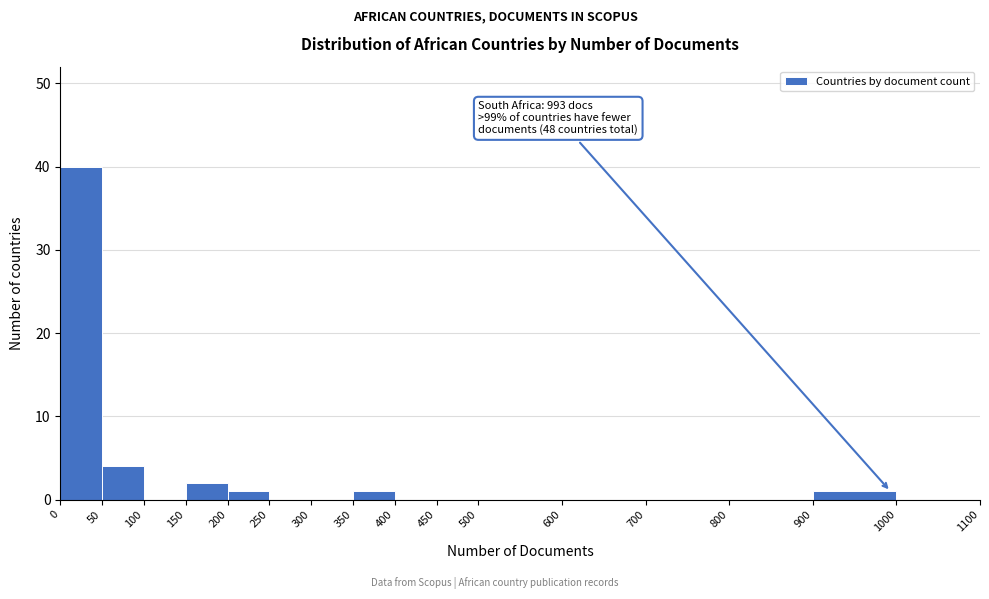

Which range on the x-axis has the tallest bar?

0 to 50